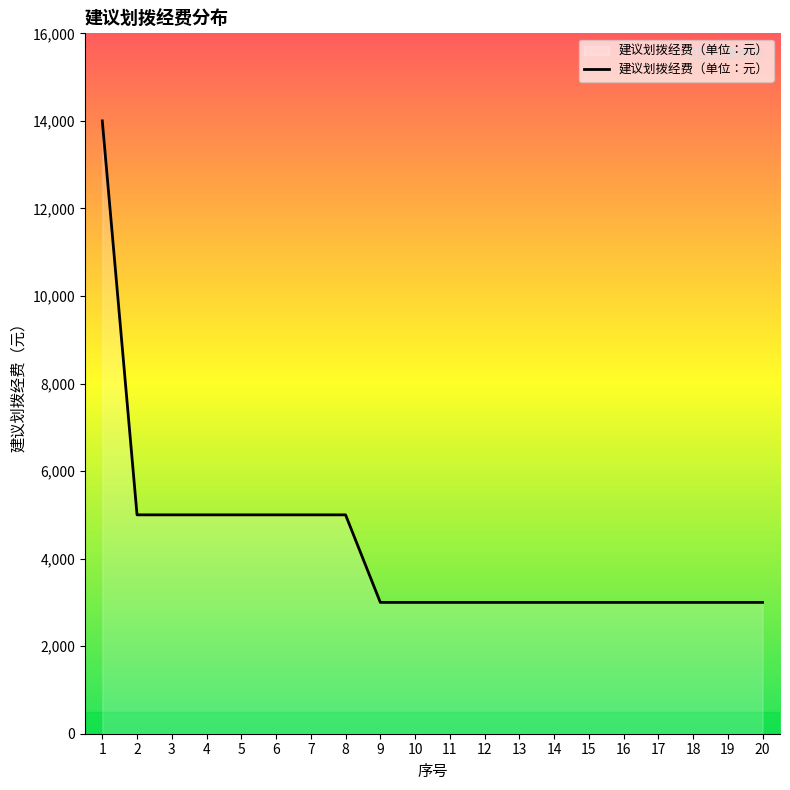

The value at 12 is 1455. True or false?

False